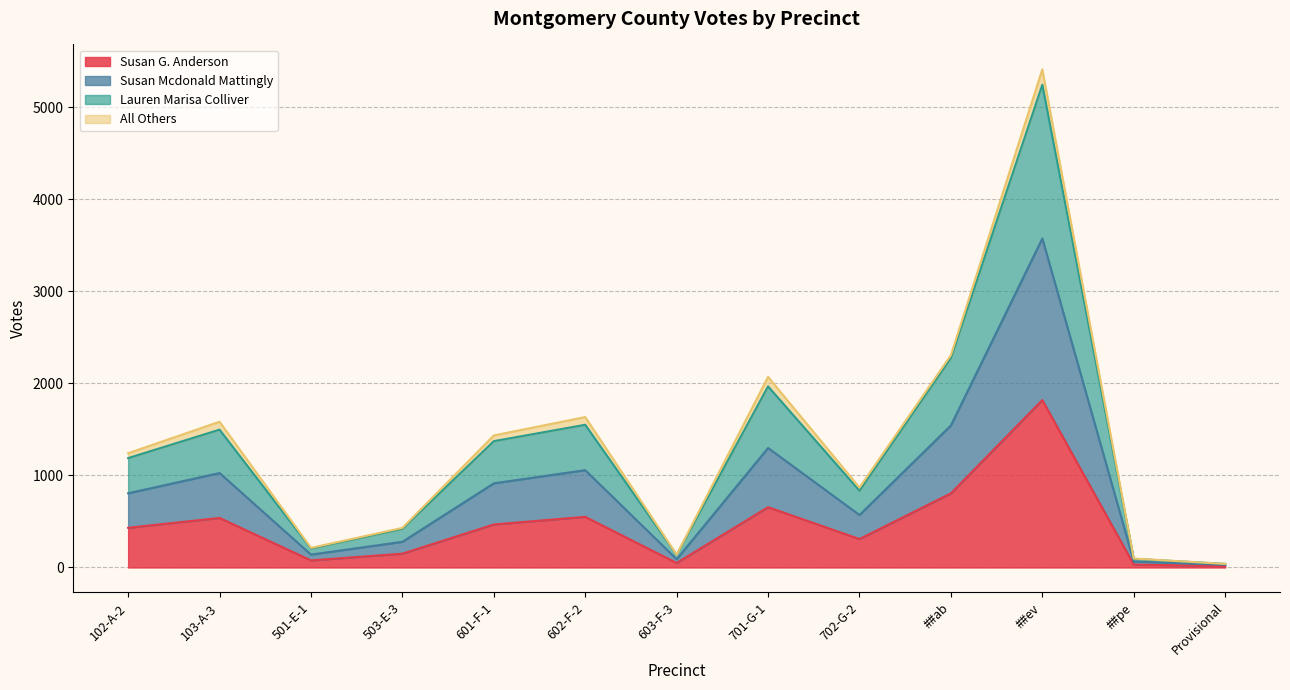

At which label does Susan G. Anderson reach its peak?

##ev